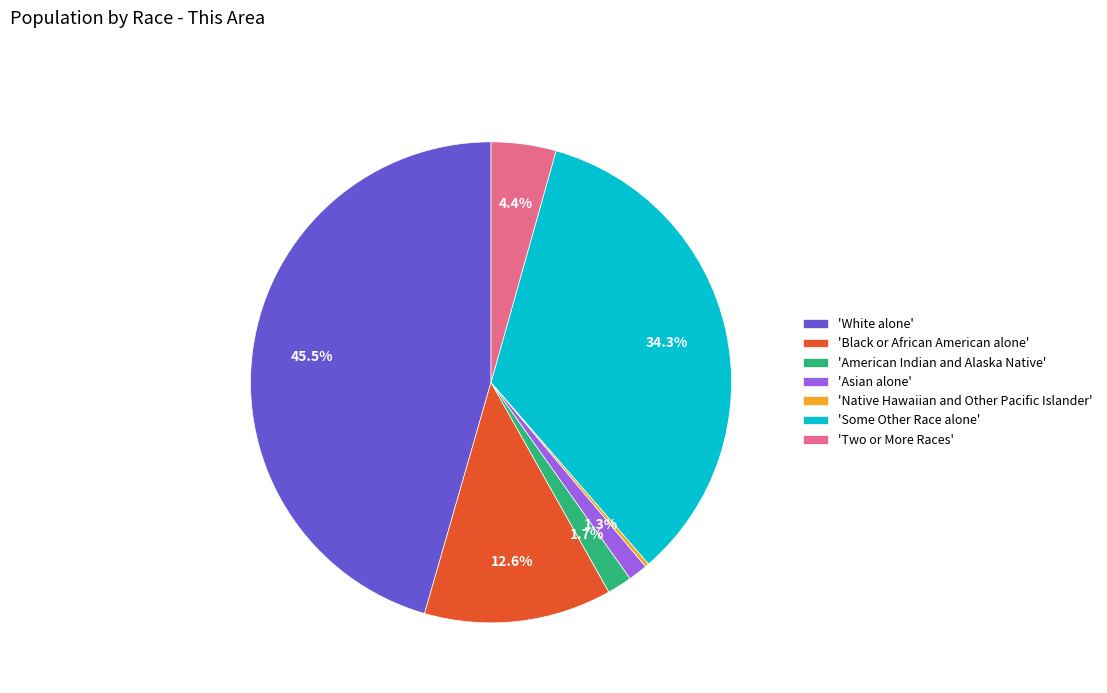

Is 'Asian alone' the majority of the pie?

No